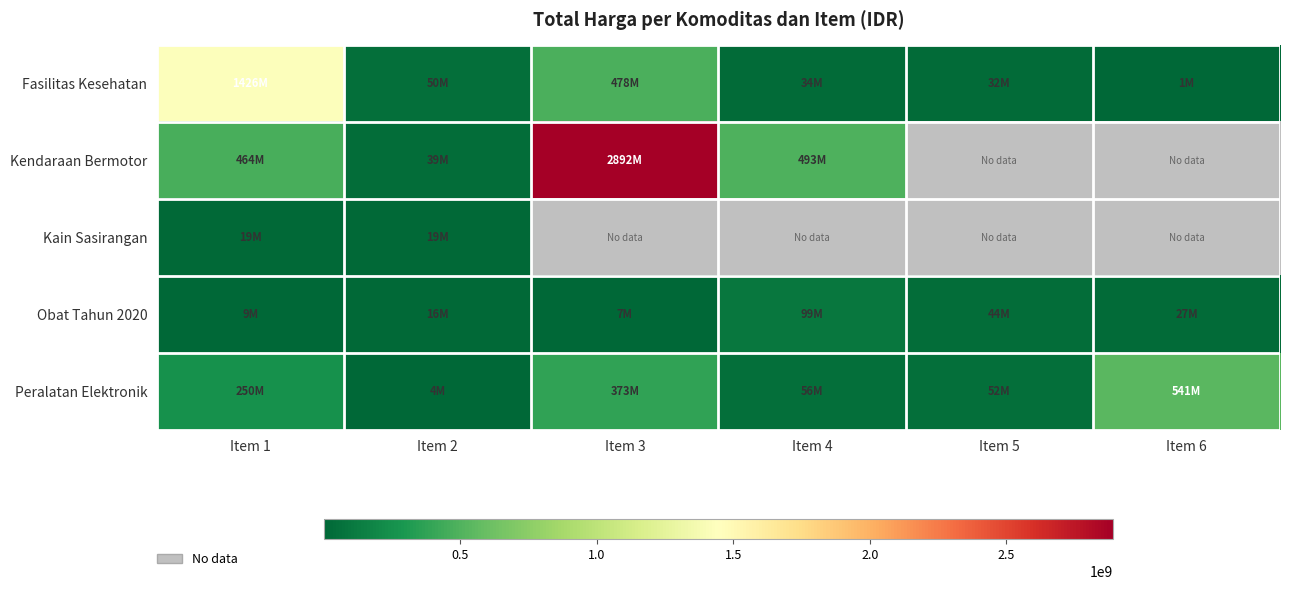

What is the maximum value shown in the chart?

2892122000.0